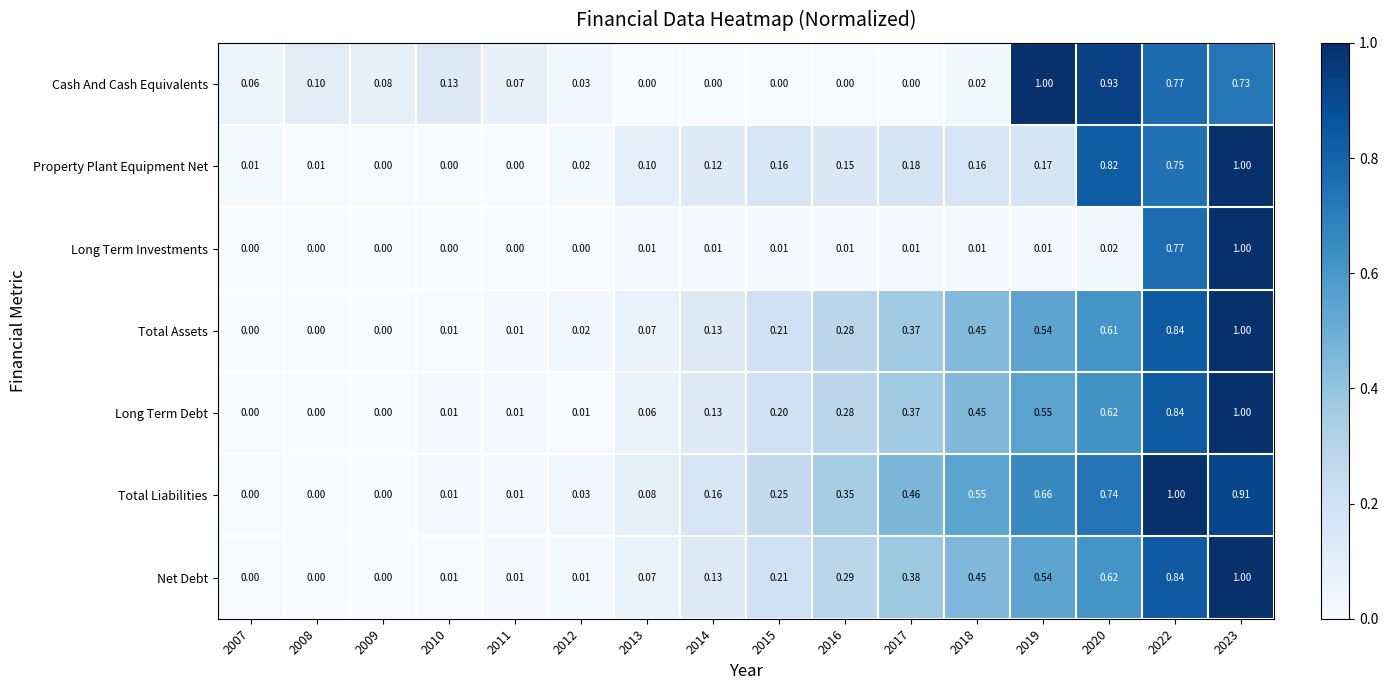

Count the number of categories in the chart.

16